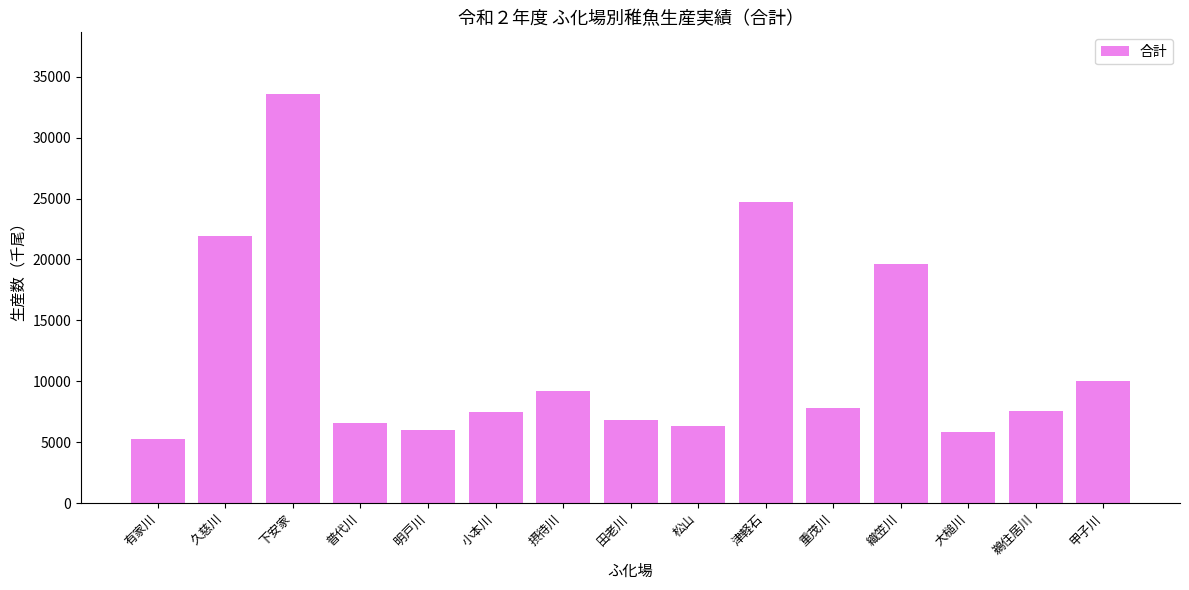

Are the bars horizontal?

No